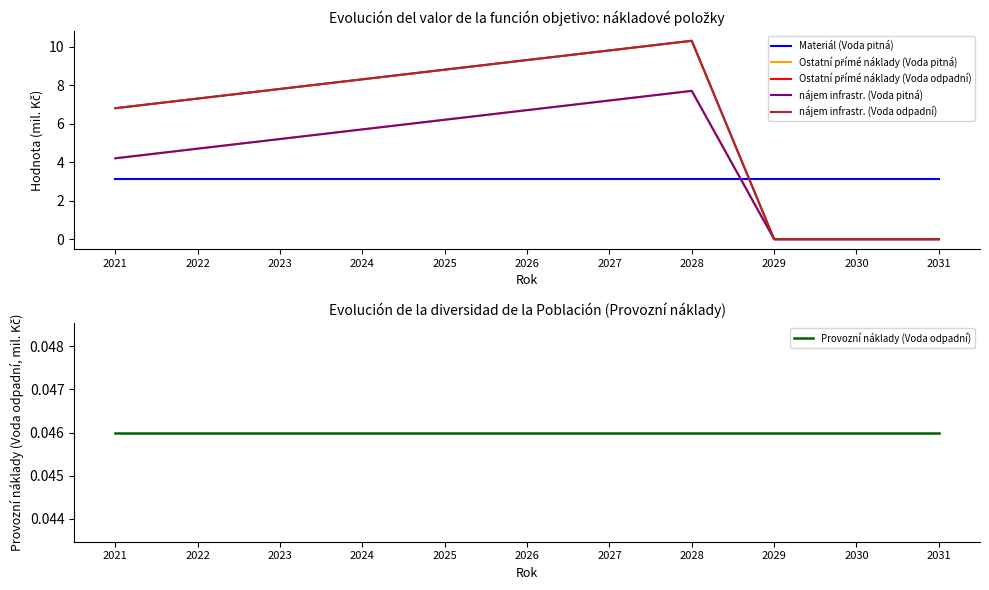

How many distinct data groups are displayed?

6